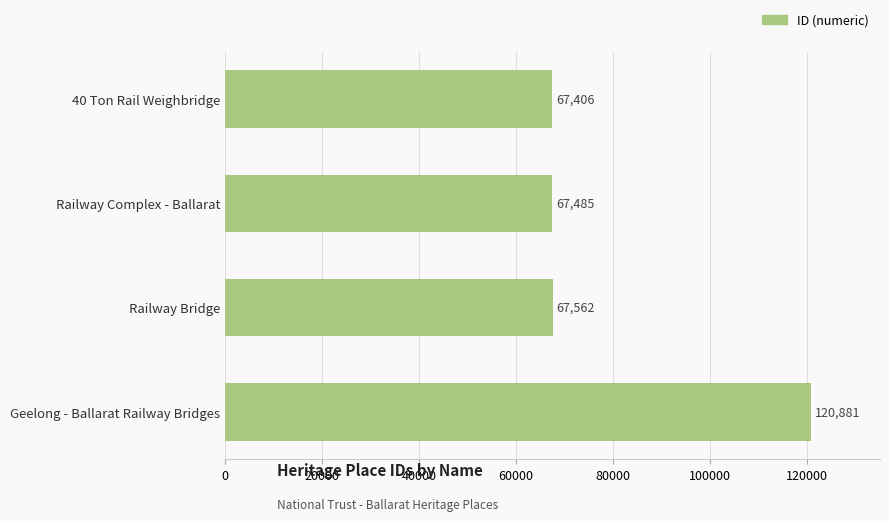

The chart shows a value of 93156 at Railway Complex - Ballarat. True or false?

False